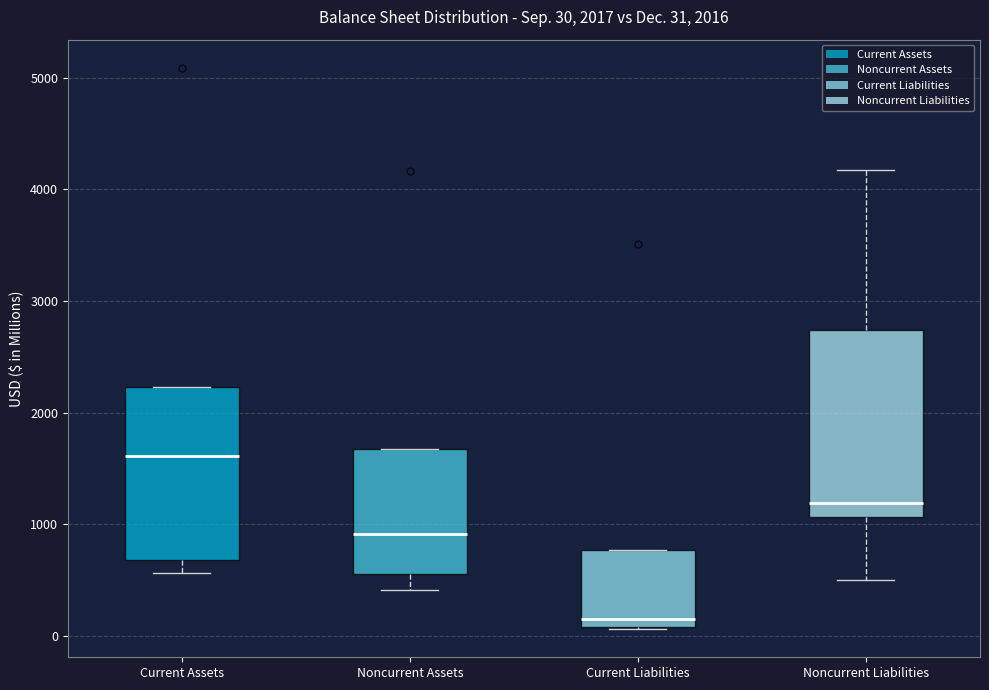

Which box has the lowest median line?

Current Liabilities